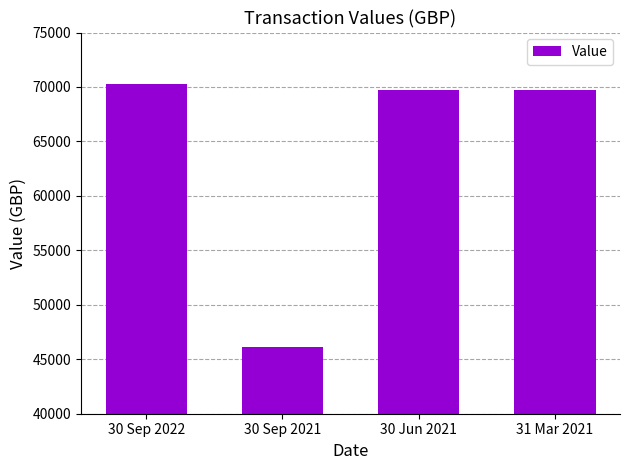

What is the label of the 4th bar from the right?

30 Sep 2022